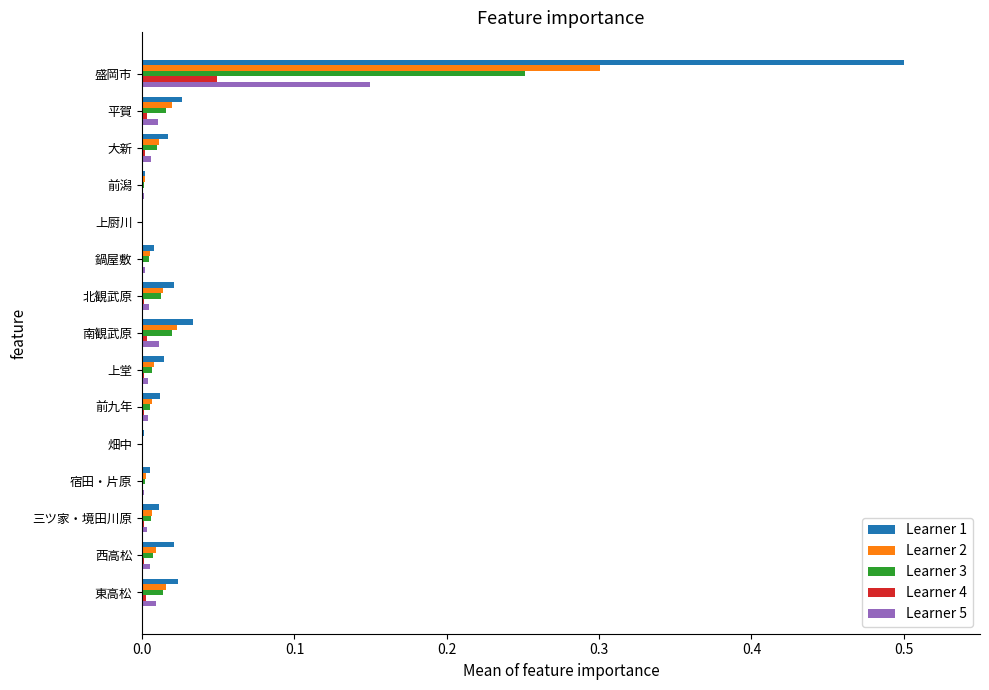

At which category is the sum across all series the highest?

盛岡市